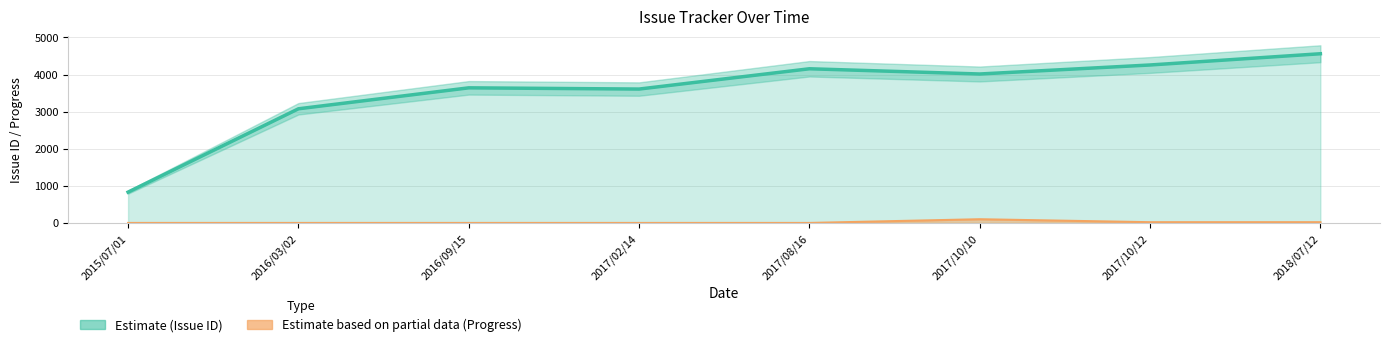

At 2016/09/15, list the series in order from largest to smallest.

Issue ID, Progress